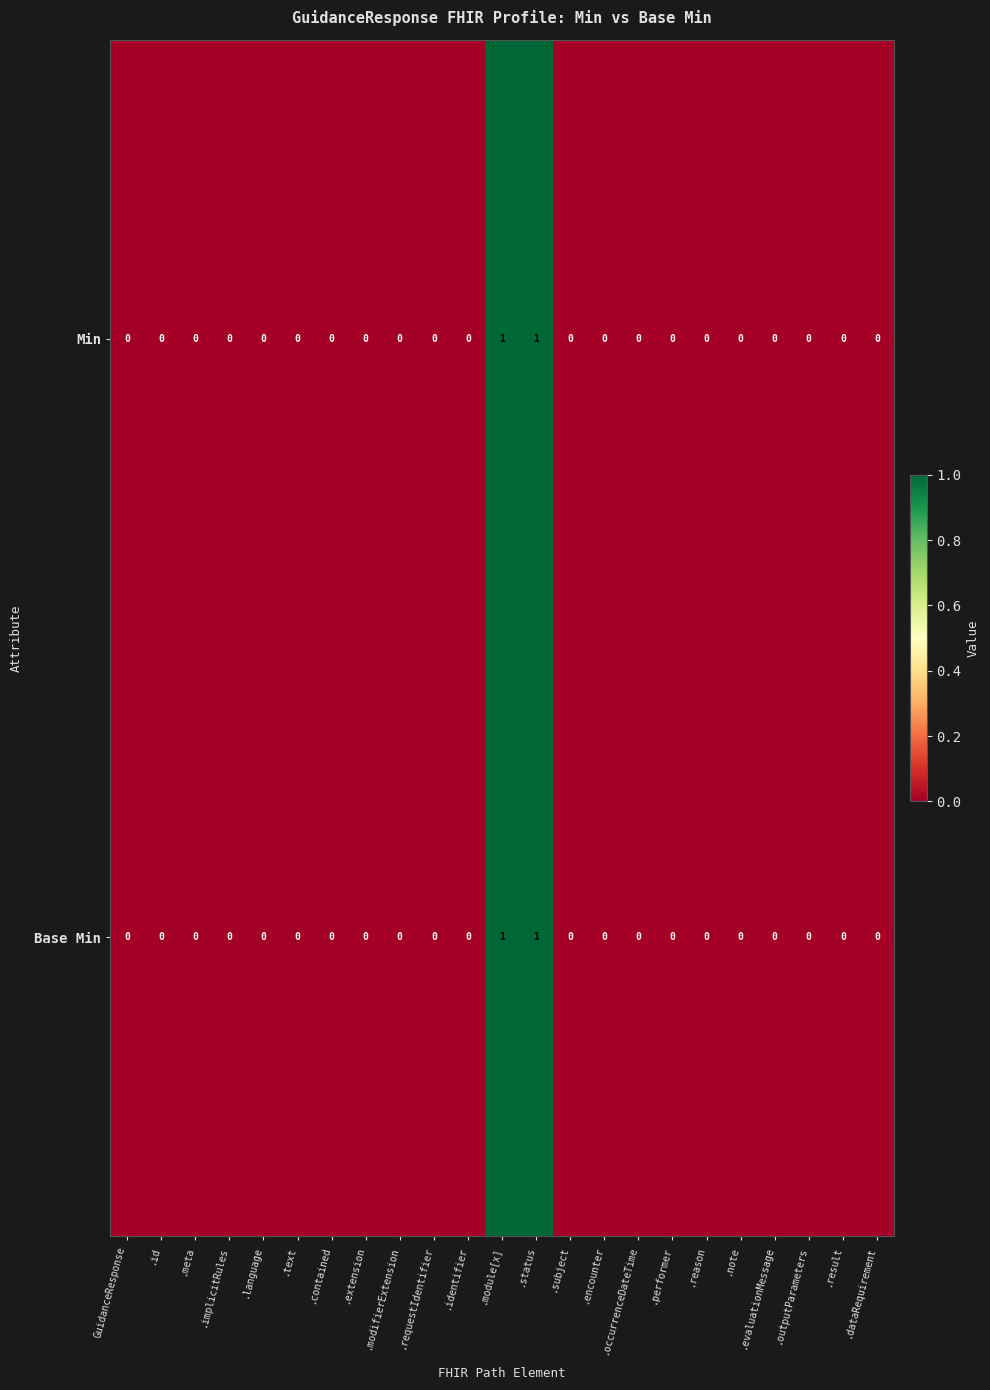

The value of Min at .id is 0. True or false?

True